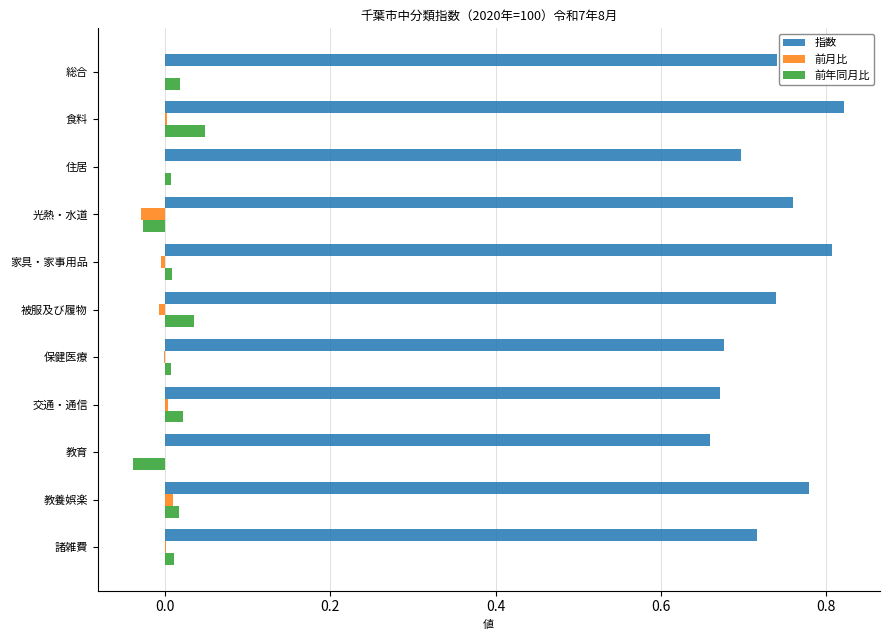

Which series has the largest total across all categories?

指数